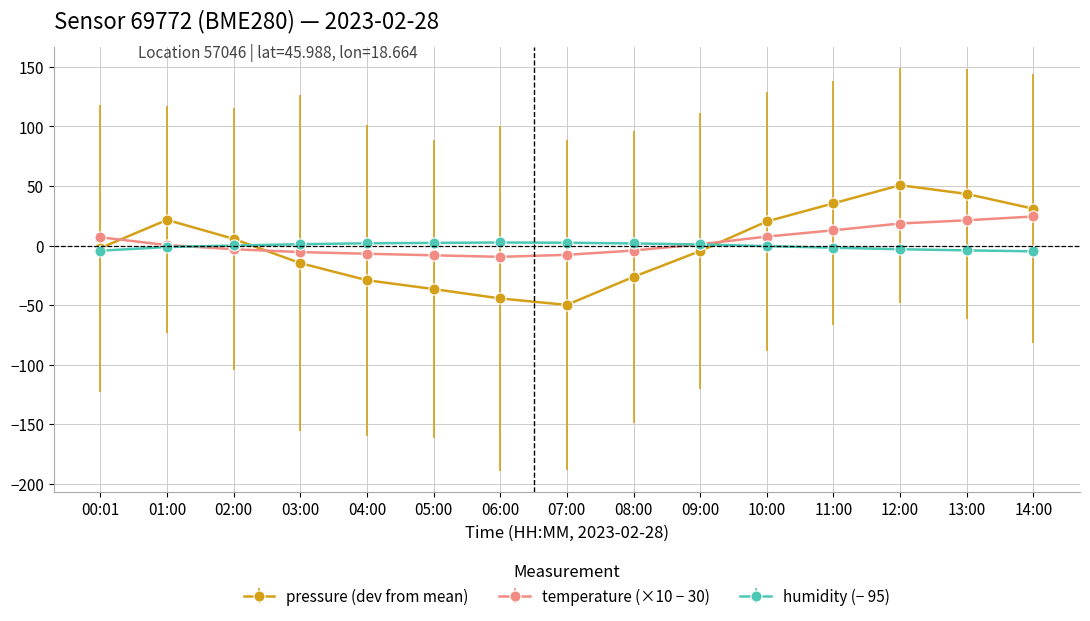

What is the label of the 1st point from the right?

14:00